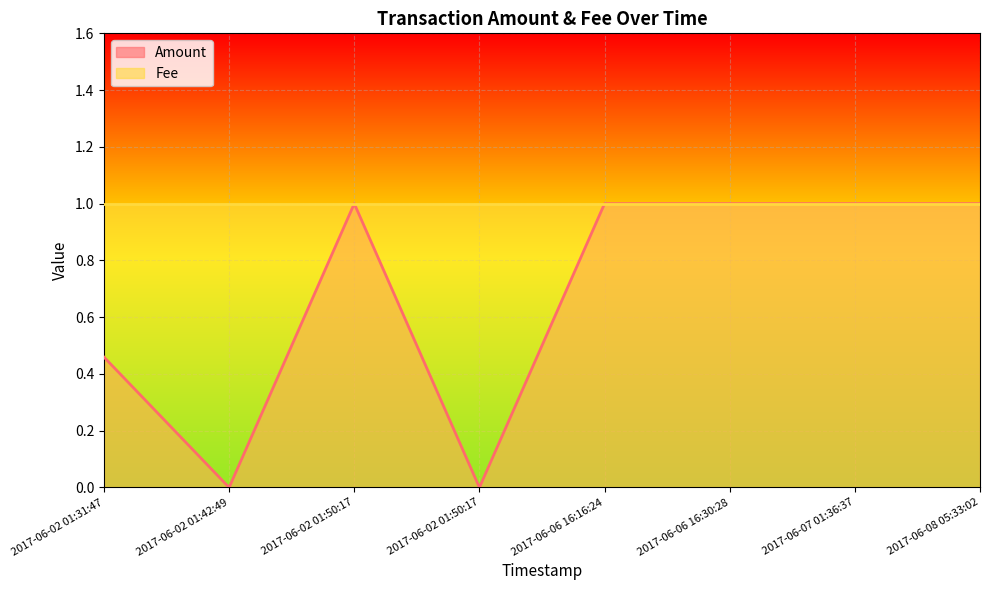

How many positive values are there?

6